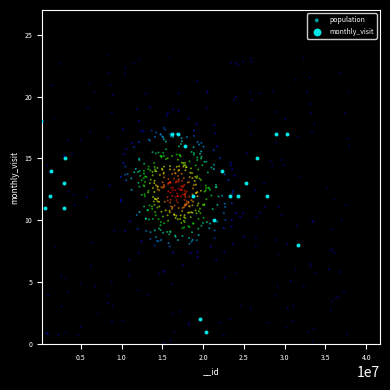

Which series has the largest Y range (max minus min)?

population